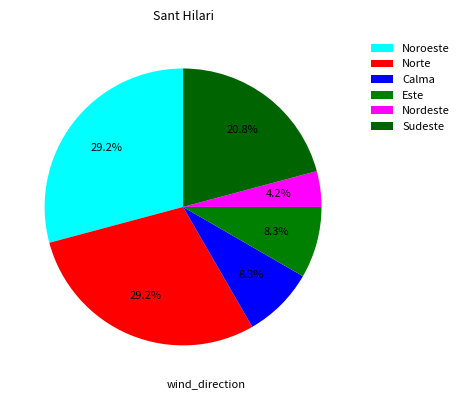

Does any single category account for the majority?

No